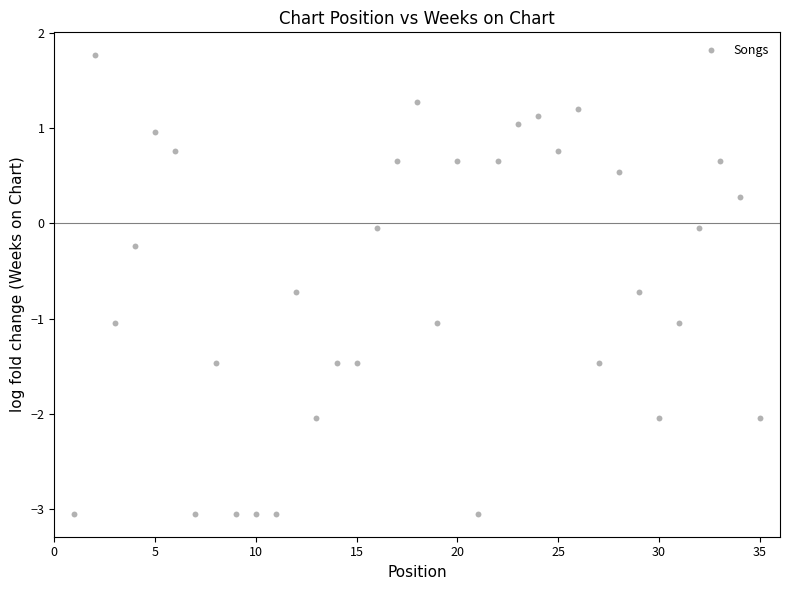

What is the range of Y values (max minus min)?

4.8